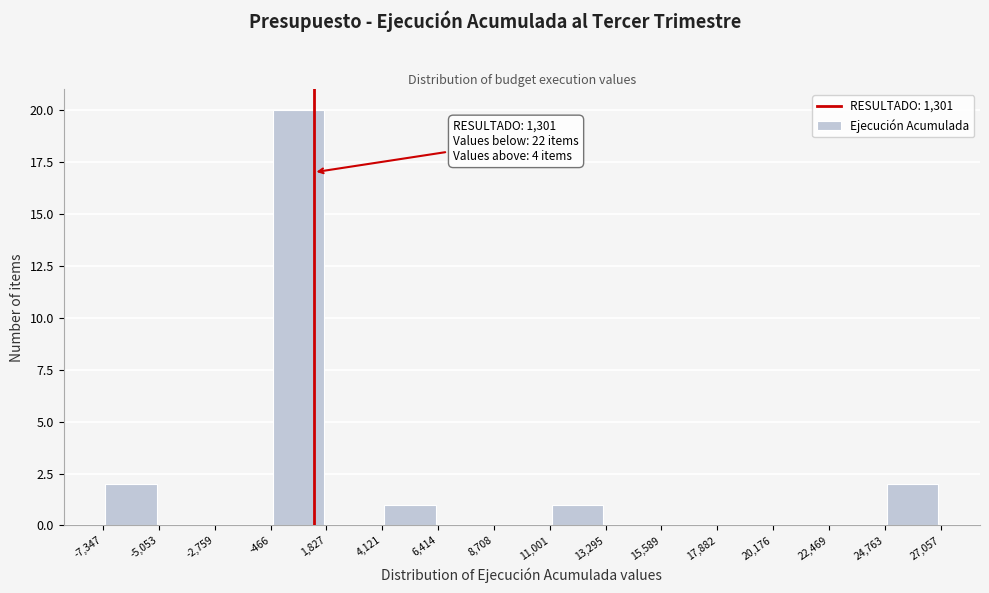

Which range on the x-axis has the tallest bar?

-466 to 1,827